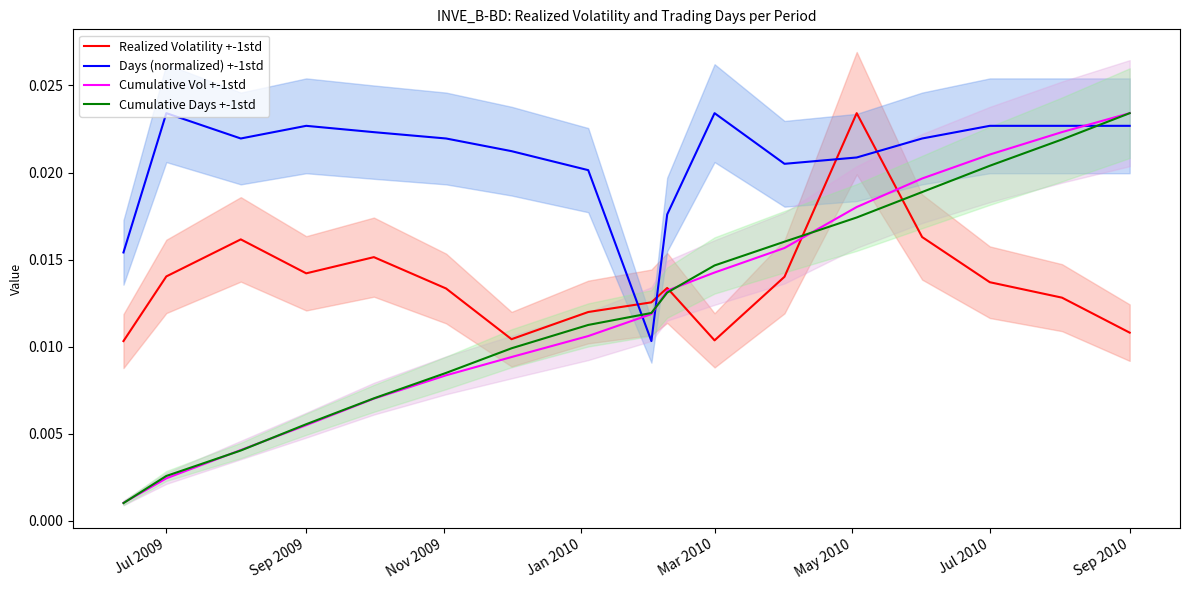

True or false: Cumulative Days +-1std has more than 1 interior local peaks.

False